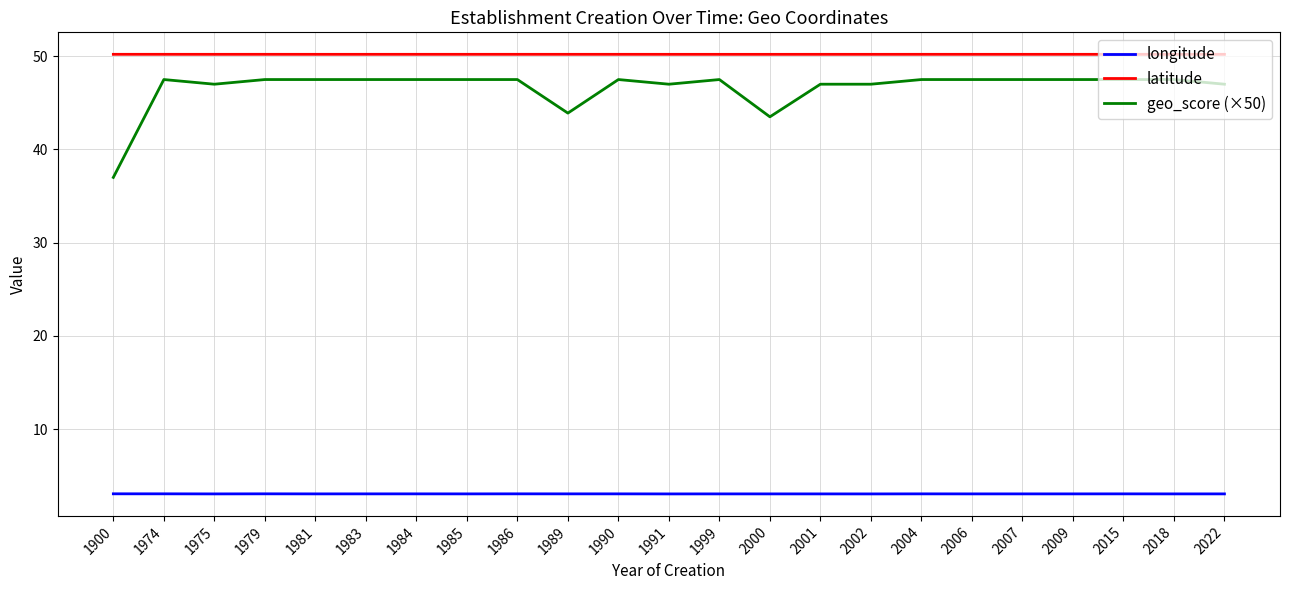

Between 1986 and 2000, which series saw the biggest shift?

geo_score (×50)